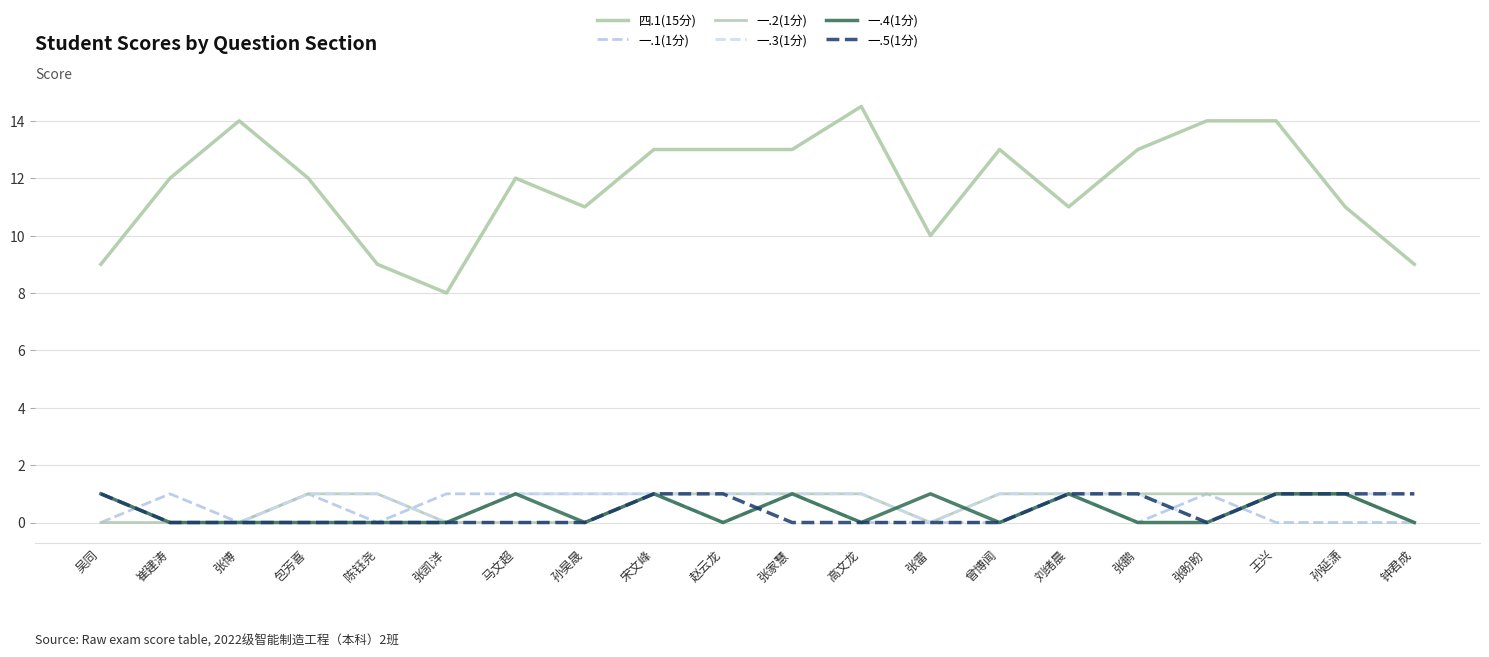

In 一.1(1分), how many points are lower than both neighbors (excluding endpoints)?

4